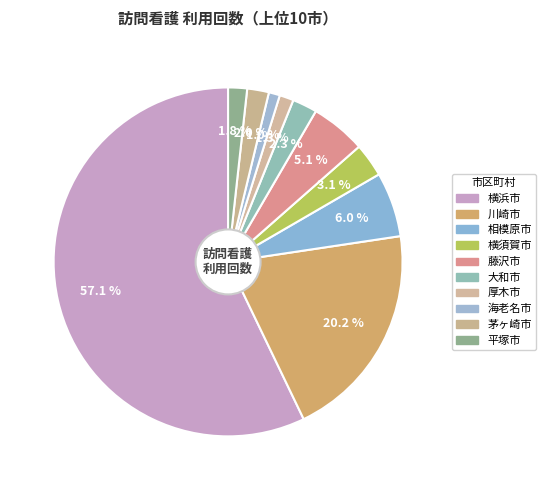

How many slices are in this pie chart?

10